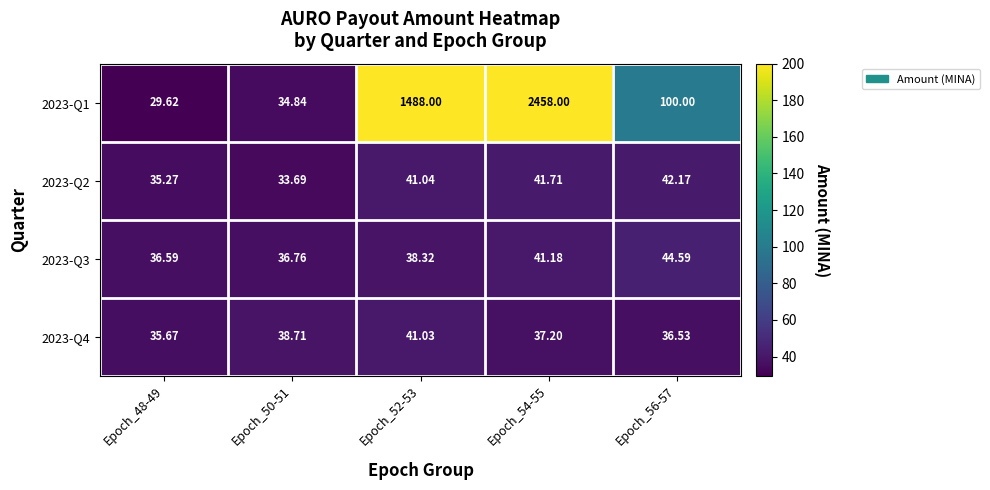

Which series has the widest spread of values?

2023-Q1